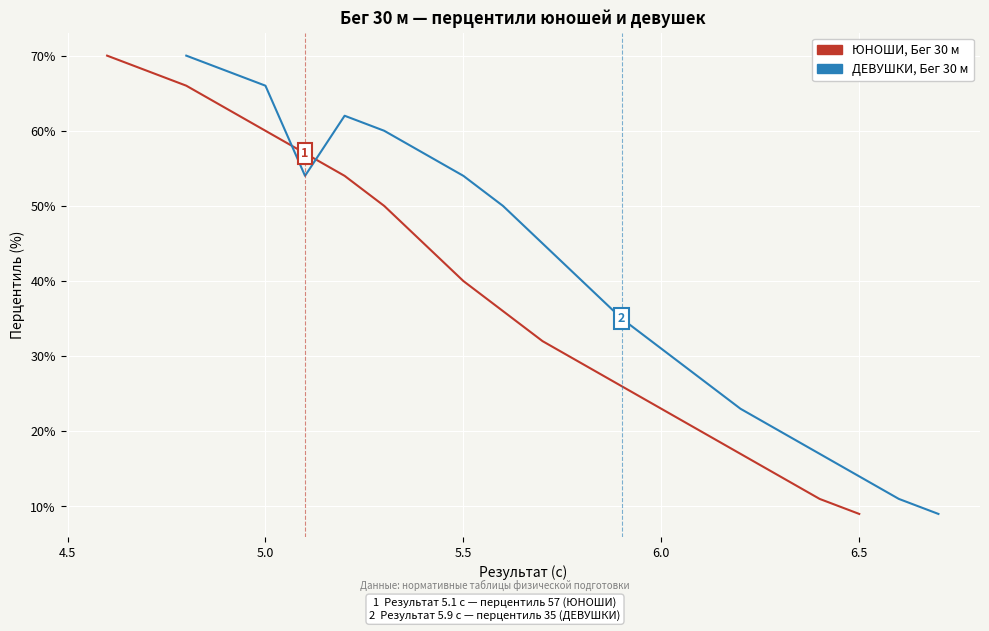

The value of ЮНОШИ, Бег 30 м at 7 is 23. True or false?

False